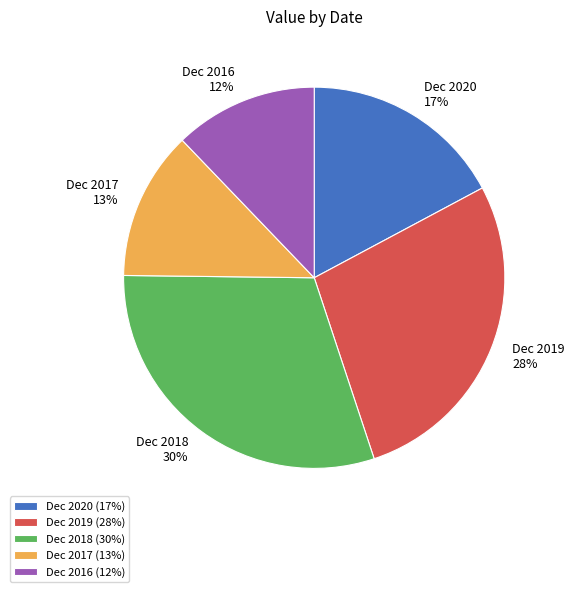

What percentage is the Dec 2017 slice, to the nearest percent?

13%